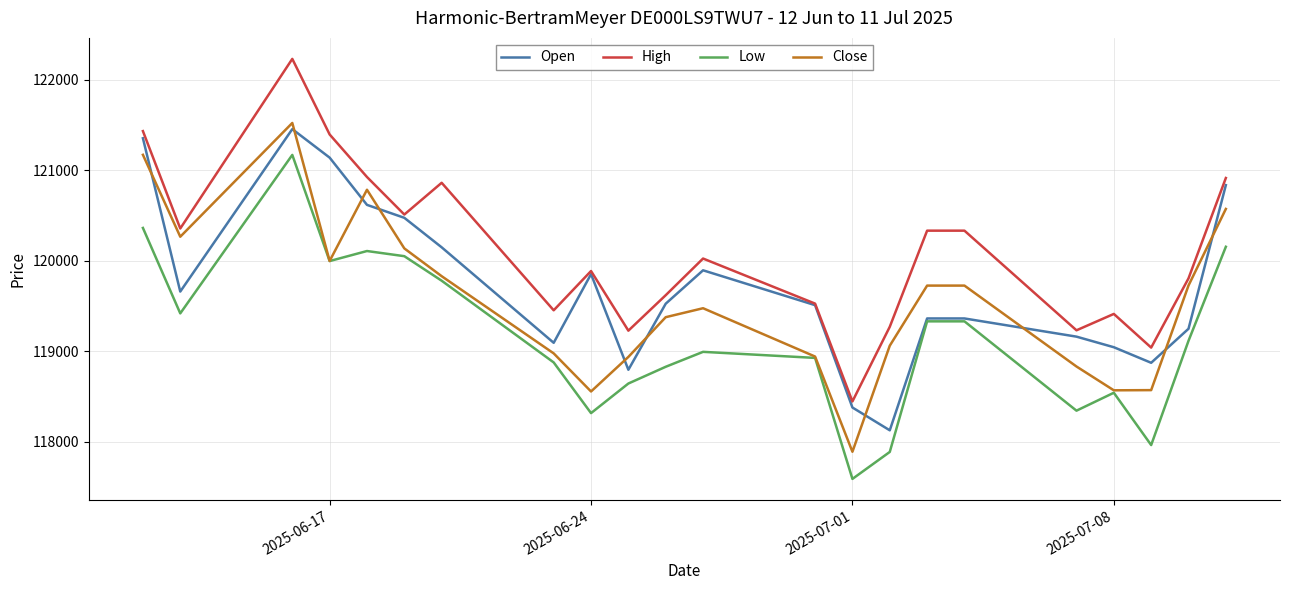

List the series in order of their overall mean, lowest first.

Low, Close, Open, High